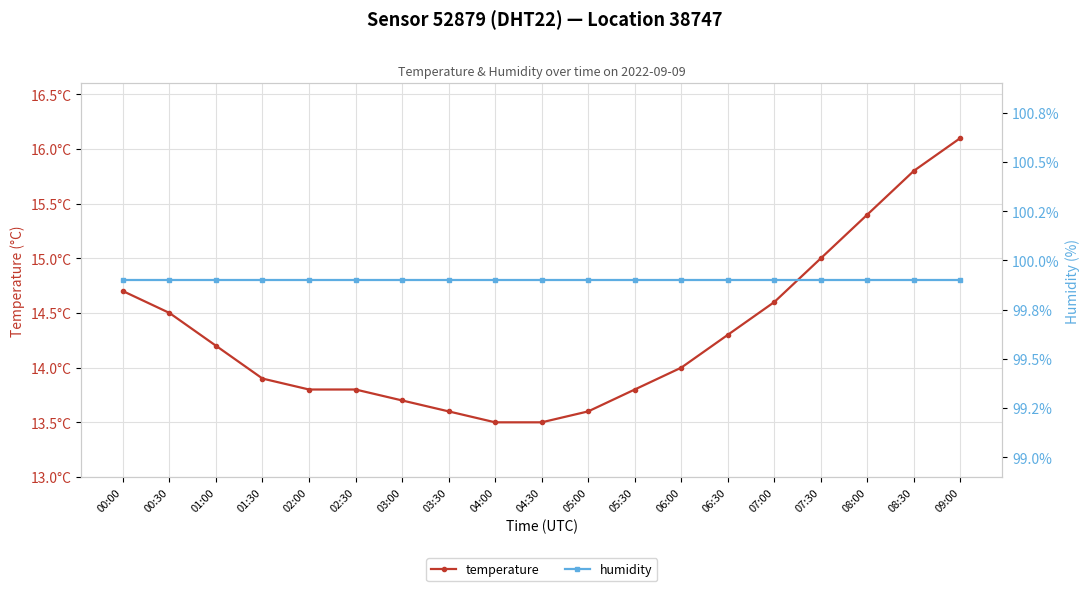

Rank the series by their maximum value, from highest to lowest.

humidity, temperature